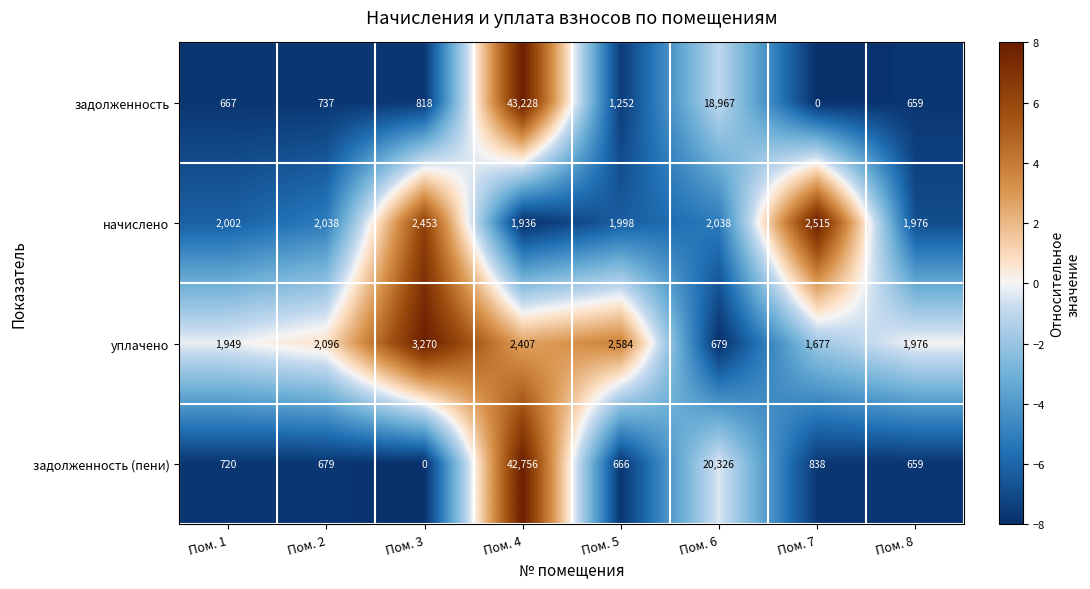

What is the difference between the maximum and second lowest values in the задолженность (пени) series?

42097